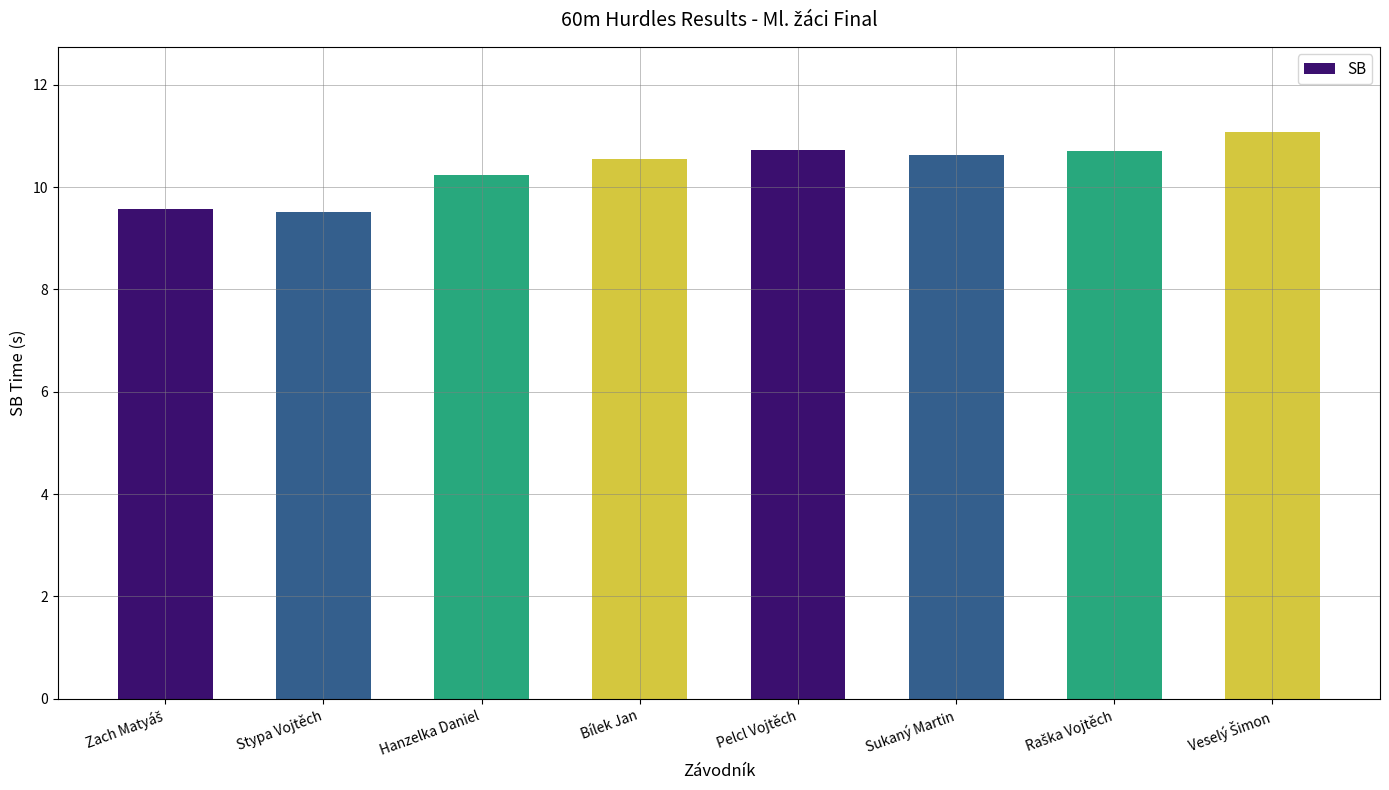

What position from the right is Bílek Jan?

5